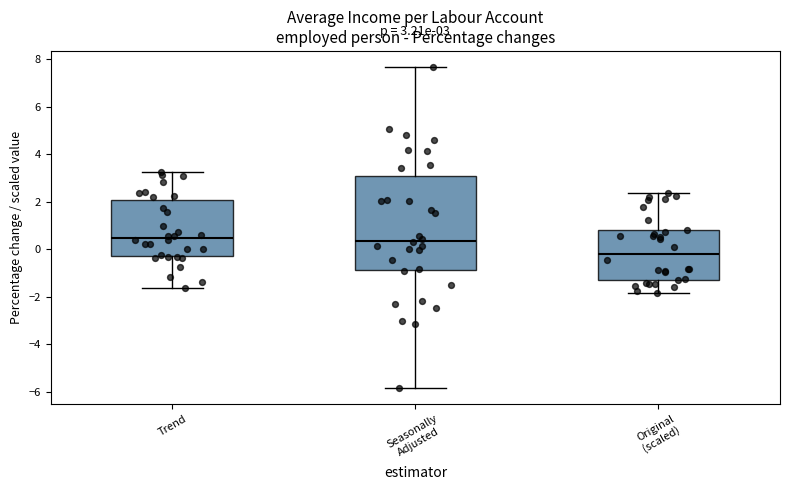

Which box is the tallest, from its lower edge to its upper edge?

Seasonally Adjusted